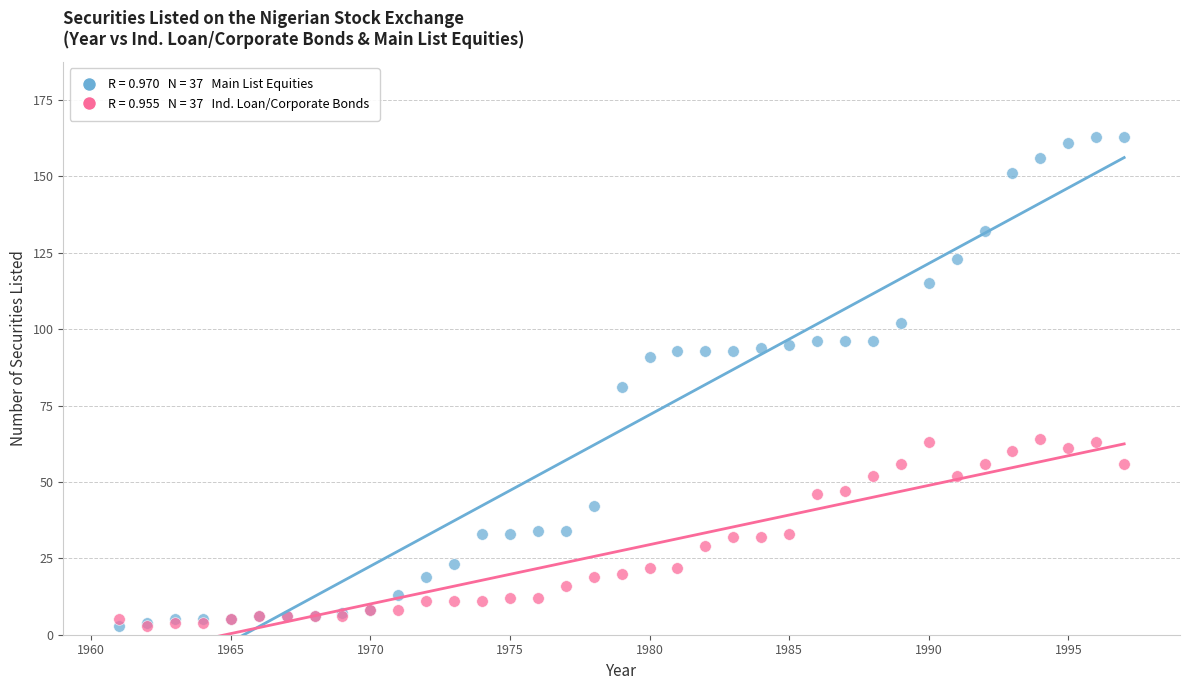

Across all series, what Y value is closest to 83?

81